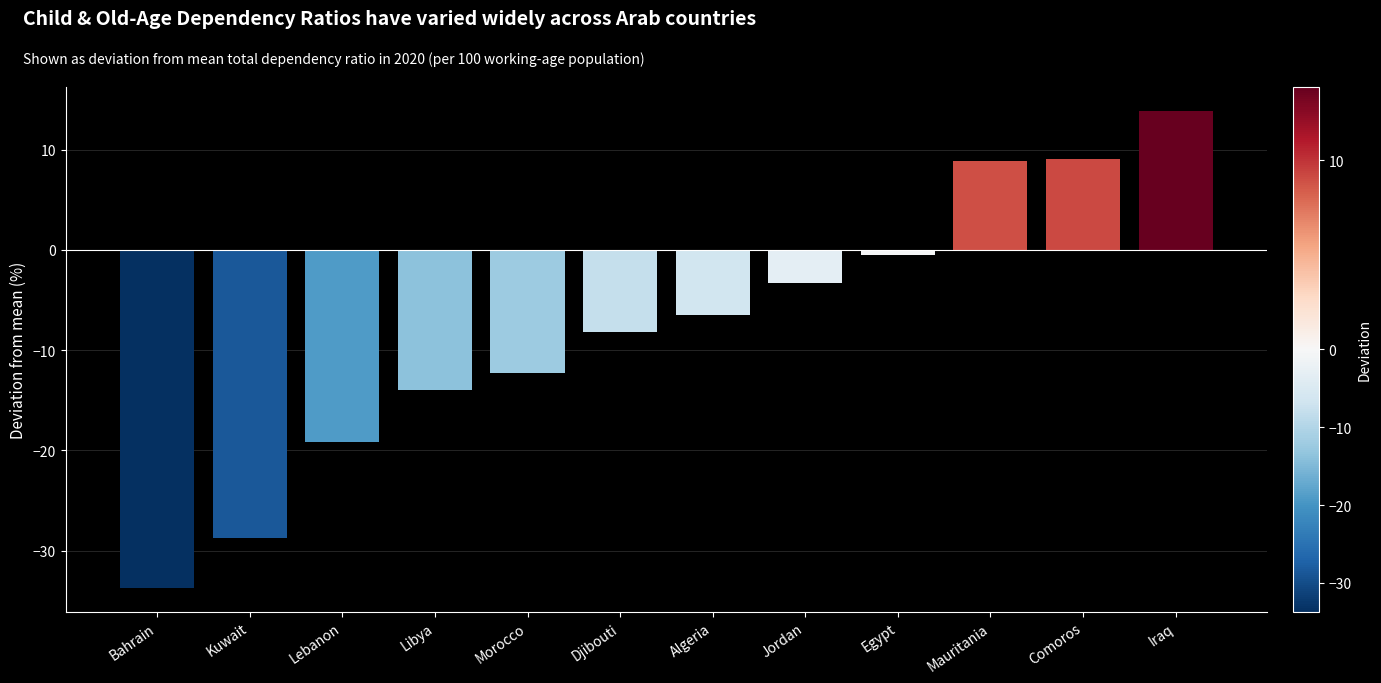

What is the value of the 1st bar from the left?

-33.7